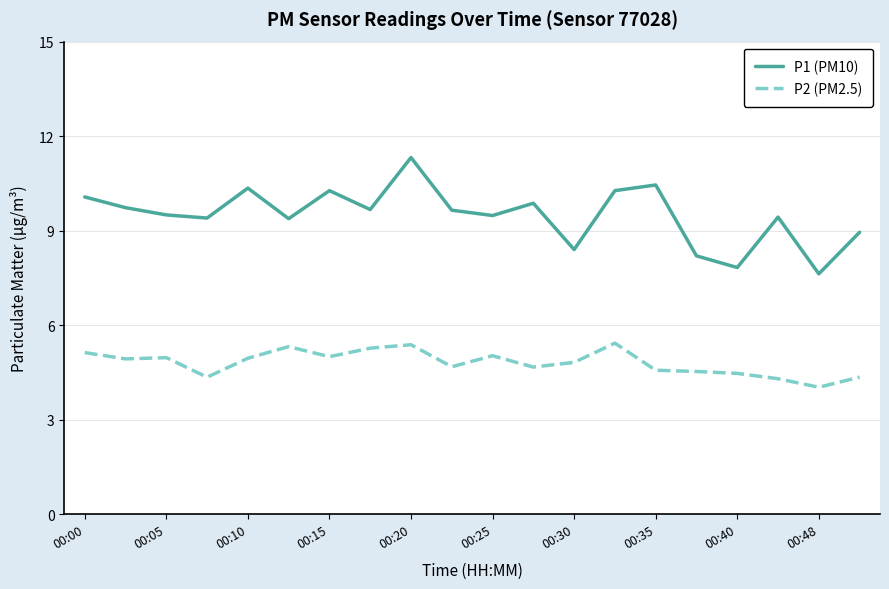

Which series has the widest spread of values?

P1 (PM10)